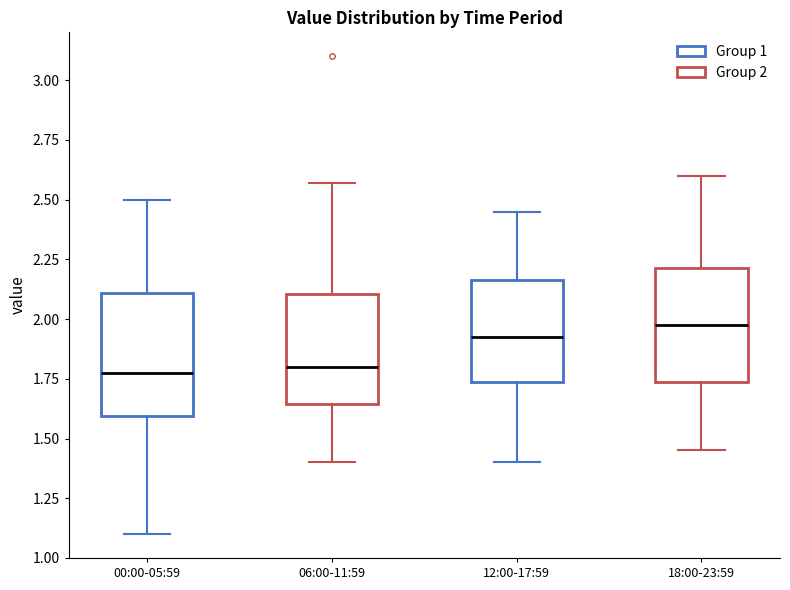

Which box's median line is the highest?

18:00-23:59